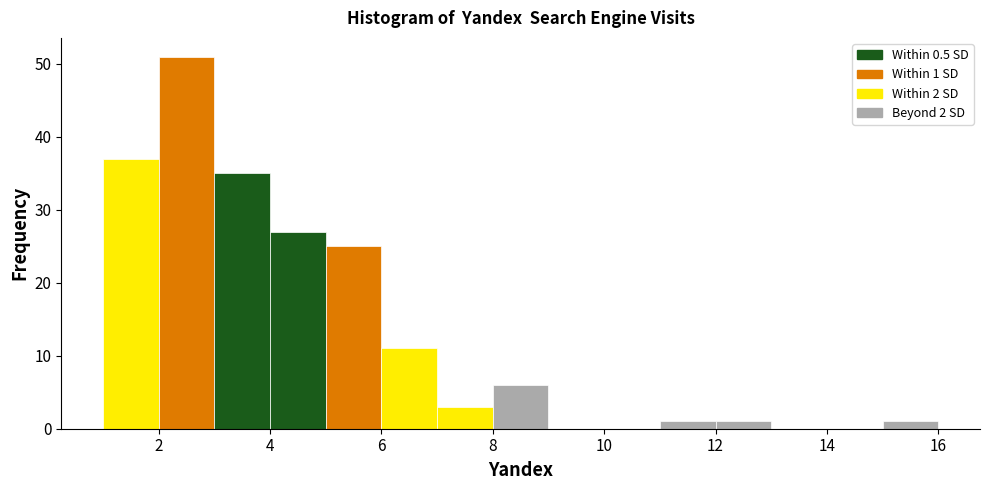

Which range on the x-axis has the tallest bar?

2 to 3